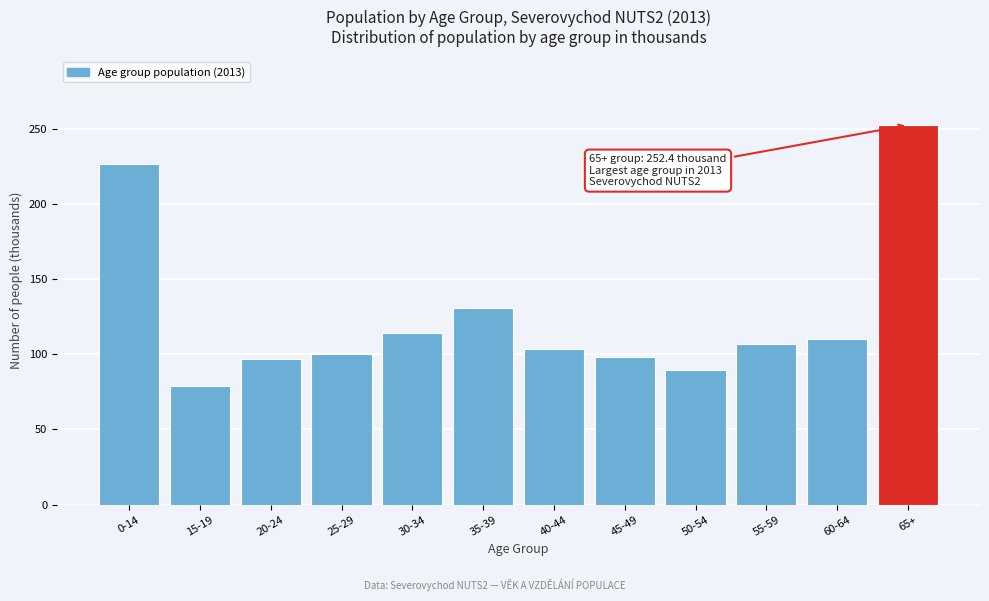

Reading left to right, extract all data points from this chart.

0-14=226.3	15-19=78.6	20-24=96.9	25-29=100.5	30-34=114.2	35-39=131.1	40-44=103.8	45-49=98.1	50-54=89.6	55-59=107.2	60-64=110.1	65+=252.4